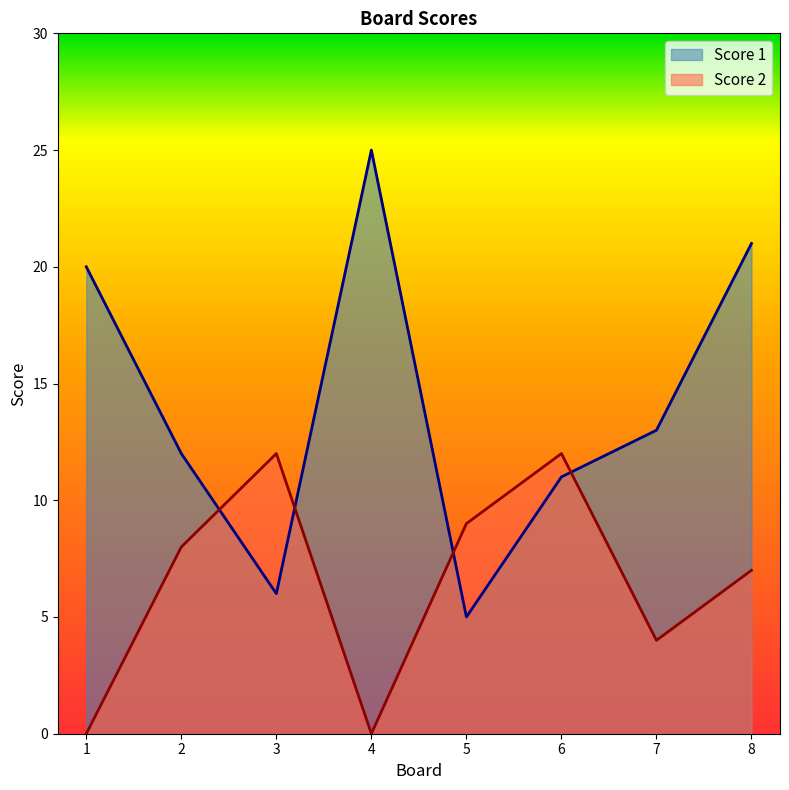

The Score 1 series shows 7 at 4. True or false?

False